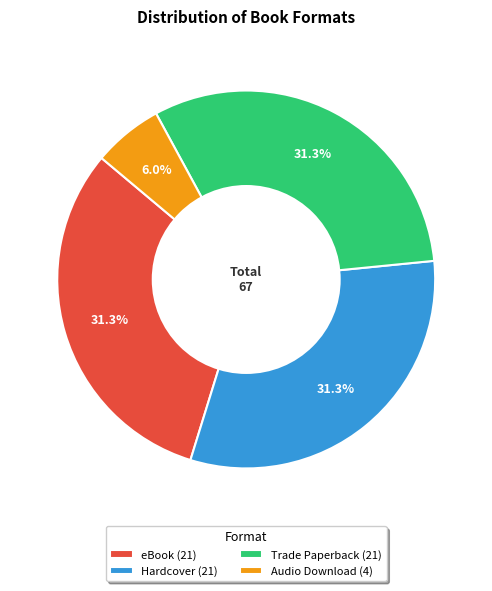

How many segments does this pie chart have?

4